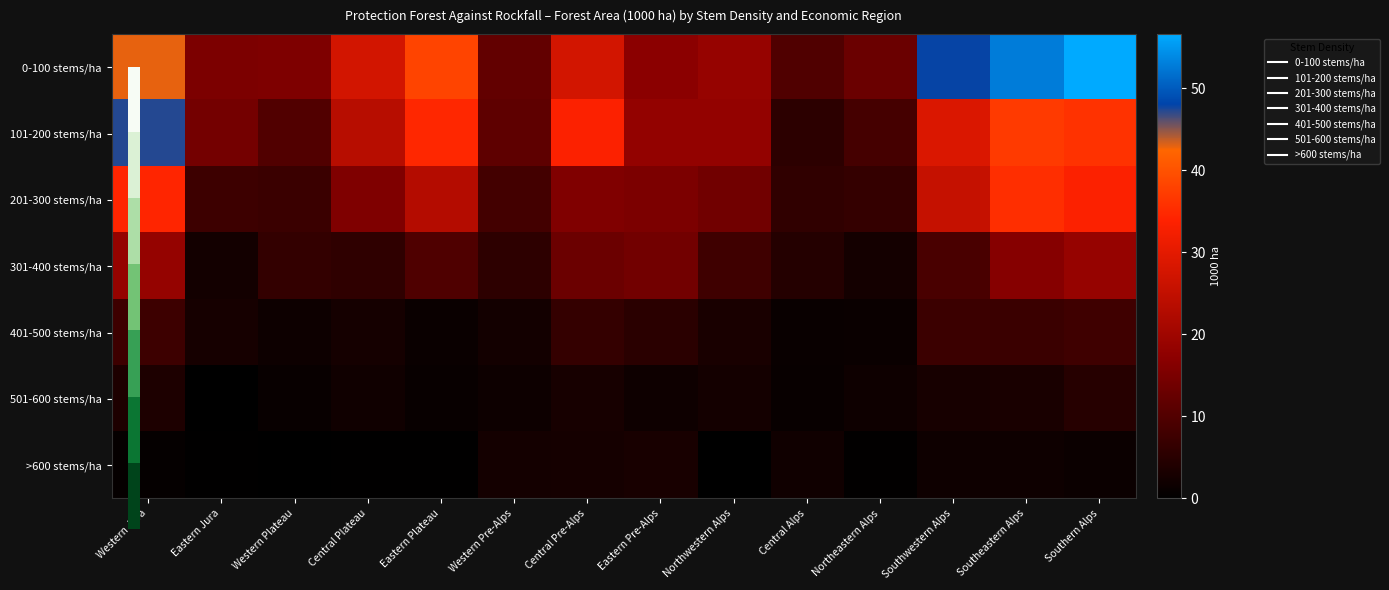

Reading left to right, list all the values displayed in this chart.

0-100 stems/ha: Western Jura=43.0	Eastern Jura=15.2	Western Plateau=15.5	Central Plateau=27.5	Eastern Plateau=38.2	Western Pre-Alps=12.1	Central Pre-Alps=27.5	Eastern Pre-Alps=17.1	Northwestern Alps=18.7	Central Alps=9.9	Northeastern Alps=13.0	Southwestern Alps=47.9	Southeastern Alps=52.8	Southern Alps=56.6
101-200 stems/ha: Western Jura=47.3	Eastern Jura=14.2	Western Plateau=10.0	Central Plateau=23.5	Eastern Plateau=34.7	Western Pre-Alps=11.6	Central Pre-Alps=33.6	Eastern Pre-Alps=18.3	Northwestern Alps=18.3	Central Alps=5.5	Northeastern Alps=8.6	Southwestern Alps=28.7	Southeastern Alps=37.0	Southern Alps=36.0
201-300 stems/ha: Western Jura=34.4	Eastern Jura=7.6	Western Plateau=7.1	Central Plateau=15.6	Eastern Plateau=23.1	Western Pre-Alps=8.2	Central Pre-Alps=15.7	Eastern Pre-Alps=15.2	Northwestern Alps=13.9	Central Alps=6.0	Northeastern Alps=6.5	Southwestern Alps=25.6	Southeastern Alps=35.5	Southern Alps=33.6
301-400 stems/ha: Western Jura=18.5	Eastern Jura=2.4	Western Plateau=6.4	Central Plateau=5.8	Eastern Plateau=9.8	Western Pre-Alps=5.6	Central Pre-Alps=13.2	Eastern Pre-Alps=14.0	Northwestern Alps=7.8	Central Alps=4.5	Northeastern Alps=2.6	Southwestern Alps=9.0	Southeastern Alps=16.4	Southern Alps=18.7
401-500 stems/ha: Western Jura=7.6	Eastern Jura=2.8	Western Plateau=1.7	Central Plateau=2.7	Eastern Plateau=1.4	Western Pre-Alps=2.5	Central Pre-Alps=6.5	Eastern Pre-Alps=5.3	Northwestern Alps=3.2	Central Alps=1.3	Northeastern Alps=1.4	Southwestern Alps=7.4	Southeastern Alps=7.1	Southern Alps=7.8
501-600 stems/ha: Western Jura=3.6	Eastern Jura=0.0	Western Plateau=1.0	Central Plateau=2.0	Eastern Plateau=1.0	Western Pre-Alps=1.7	Central Pre-Alps=2.9	Eastern Pre-Alps=1.8	Northwestern Alps=2.6	Central Alps=1.1	Northeastern Alps=1.8	Southwestern Alps=2.9	Southeastern Alps=3.2	Southern Alps=4.7
>600 stems/ha: Western Jura=0.7	Eastern Jura=0.3	Western Plateau=0.0	Central Plateau=0.3	Eastern Plateau=0.3	Western Pre-Alps=2.6	Central Pre-Alps=2.7	Eastern Pre-Alps=3.0	Northwestern Alps=0.0	Central Alps=2.1	Northeastern Alps=0.4	Southwestern Alps=1.8	Southeastern Alps=1.8	Southern Alps=1.5